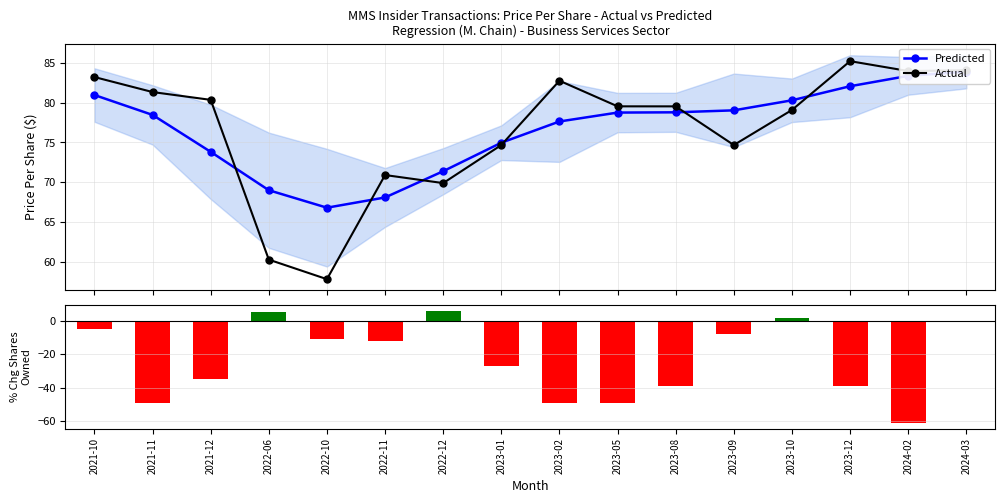

What is the value of the Actual point at the 12th from the left?

74.7